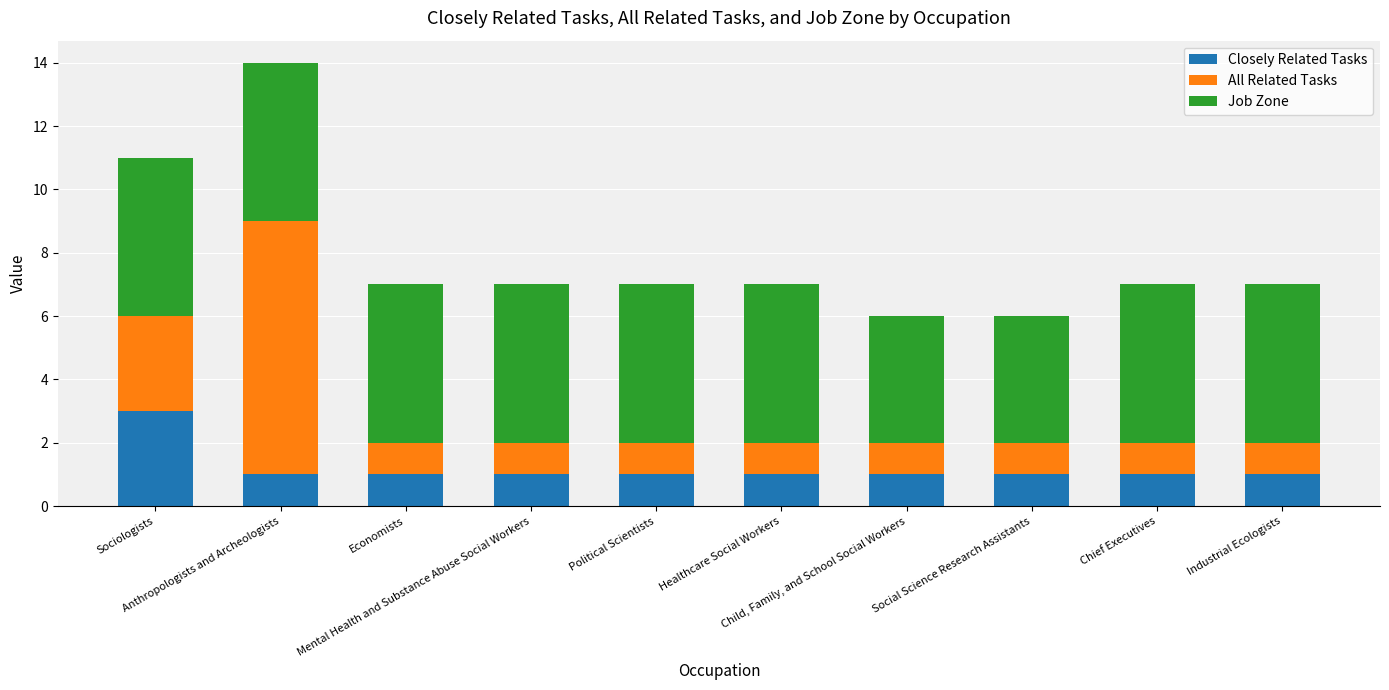

What is the maximum value for Closely Related Tasks?

3